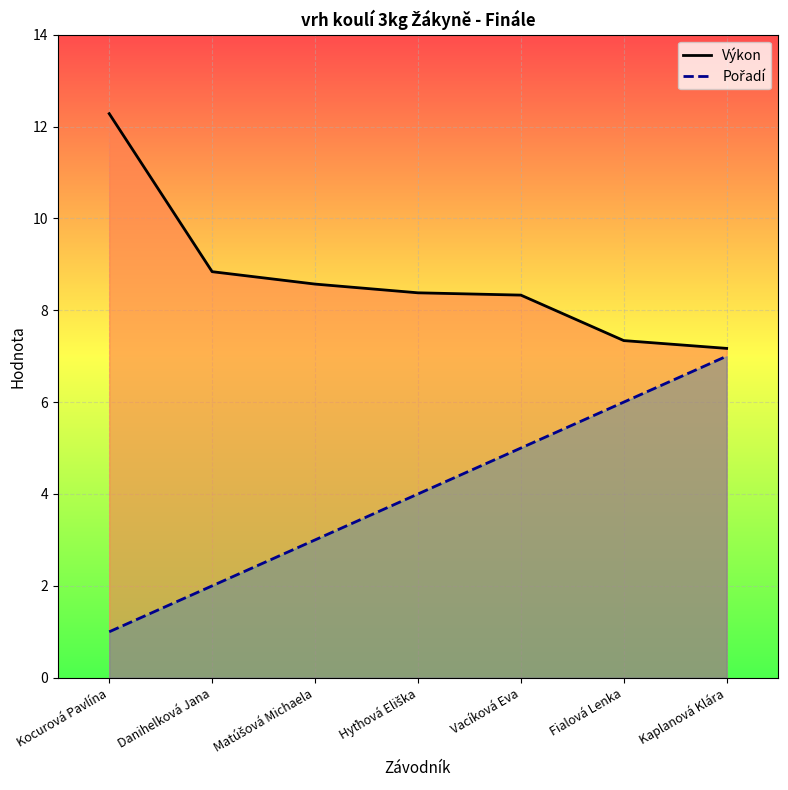

True or false: Pořadí has more than 0 points higher than both neighbors.

False